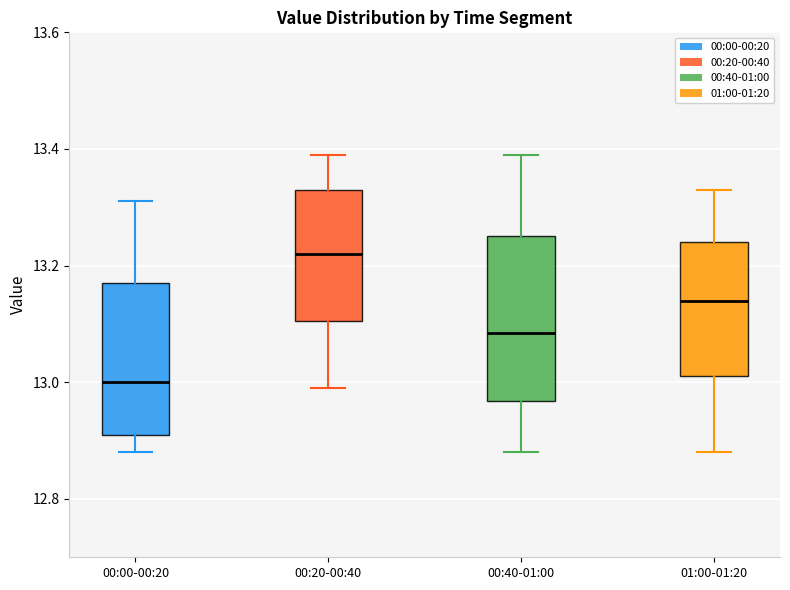

Which box's median line is the highest?

00:20-00:40